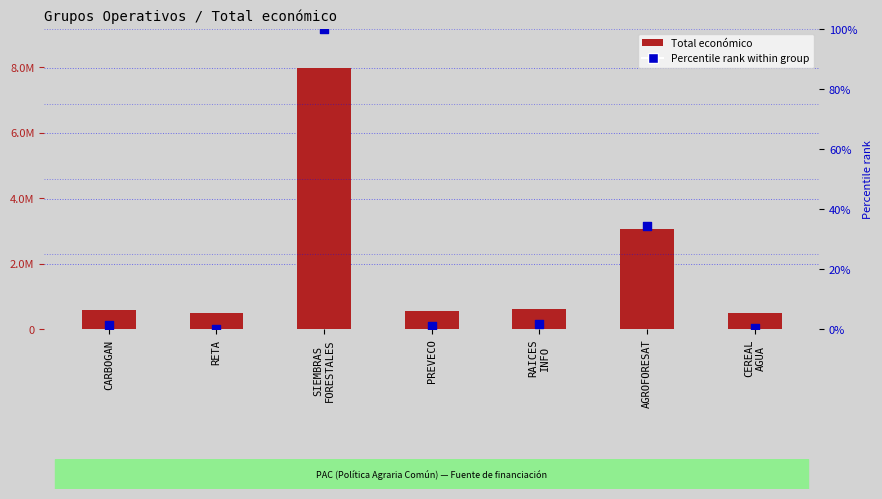

Which series contains the highest Y value?

Total económico